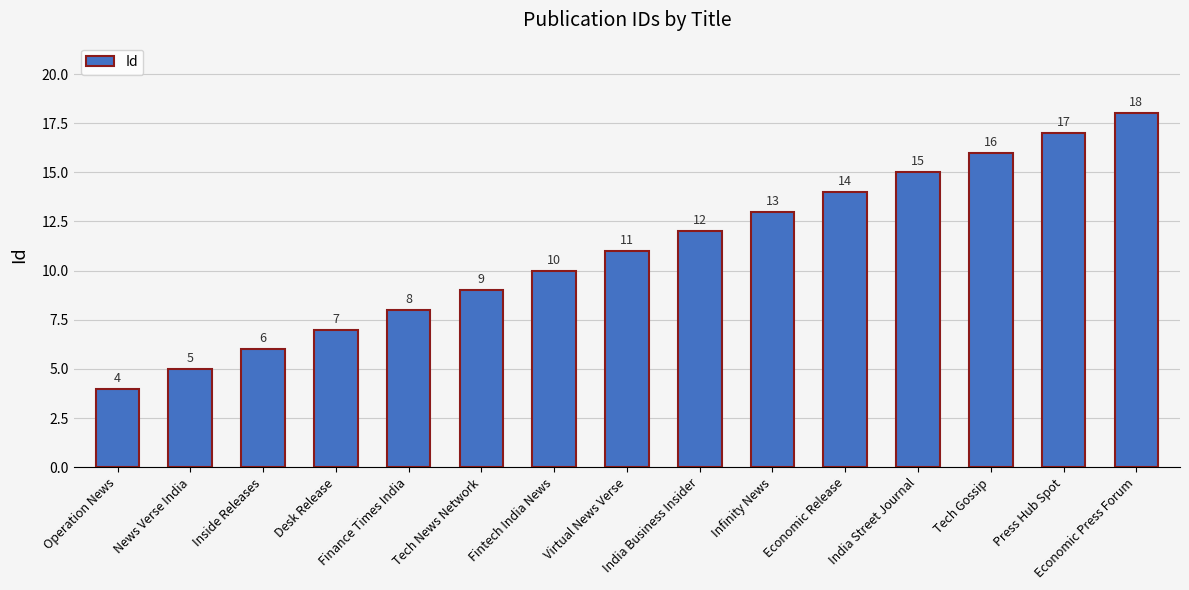

Rank the categories by value from highest to lowest.

Economic Press Forum, Press Hub Spot, Tech Gossip, India Street Journal, Economic Release, Infinity News, India Business Insider, Virtual News Verse, Fintech India News, Tech News Network, Finance Times India, Desk Release, Inside Releases, News Verse India, Operation News